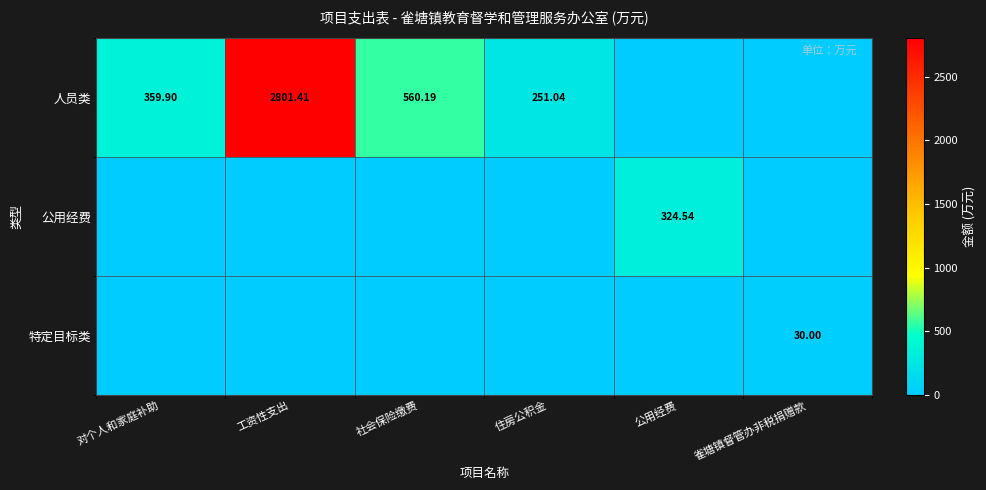

How many values in the 特定目标类 series exceed 0?

1